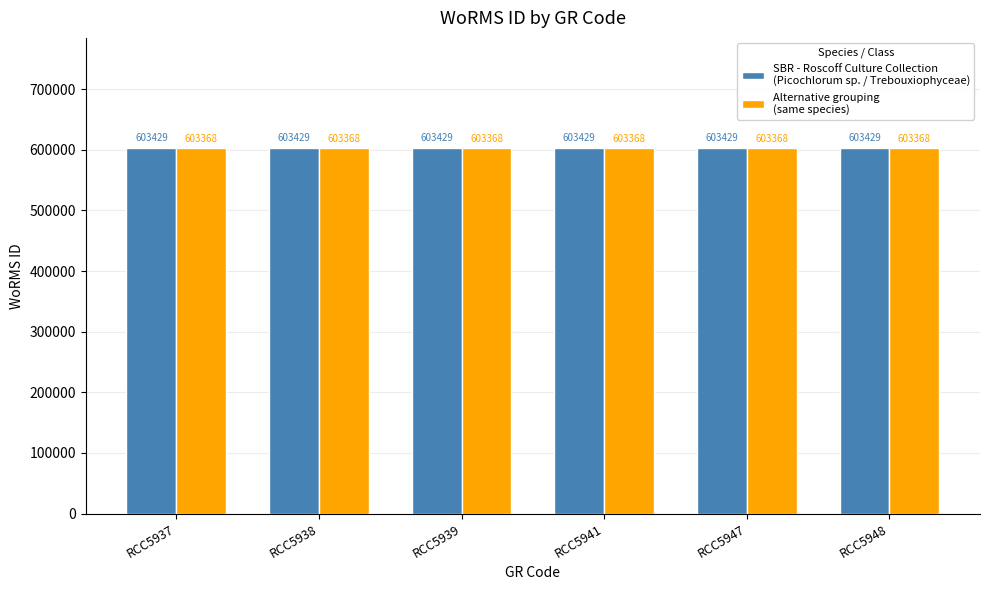

What is the smallest value displayed?

603368.7